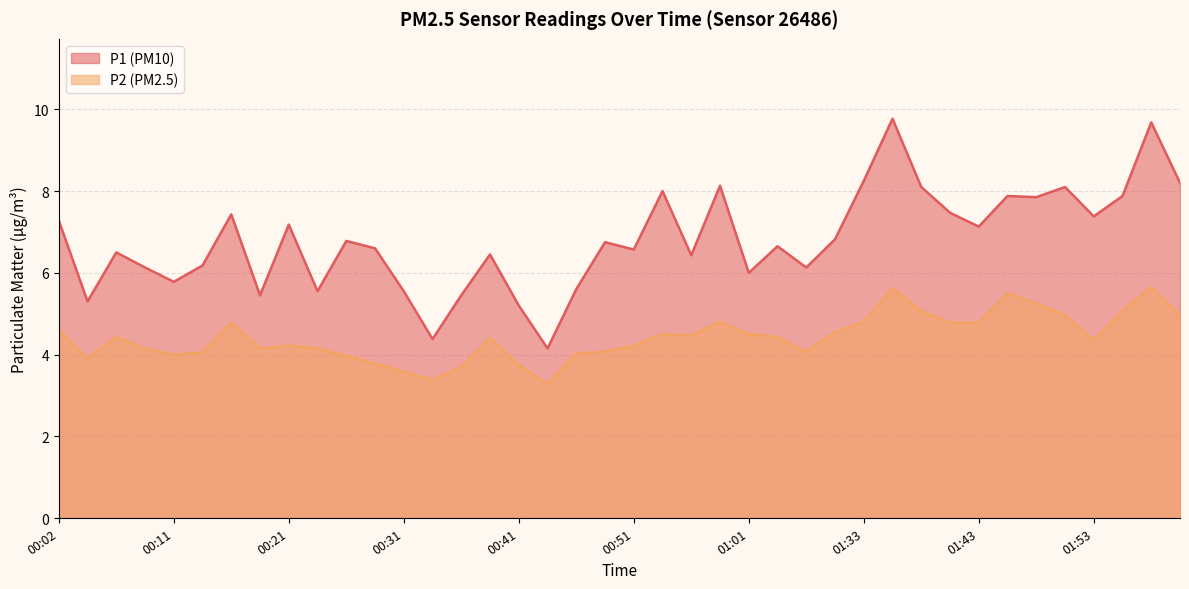

Rank the categories by P1 value from lowest to highest.

00:43, 00:33, 00:41, 00:04, 00:19, 00:36, 00:23, 00:31, 00:45, 00:11, 01:01, 00:09, 01:06, 00:14, 00:56, 00:38, 00:06, 00:51, 00:28, 01:03, 00:48, 00:26, 01:27, 01:43, 00:21, 00:02, 01:53, 00:16, 01:40, 01:48, 01:45, 01:55, 00:53, 01:38, 01:50, 00:58, 02:03, 01:33, 02:00, 01:35